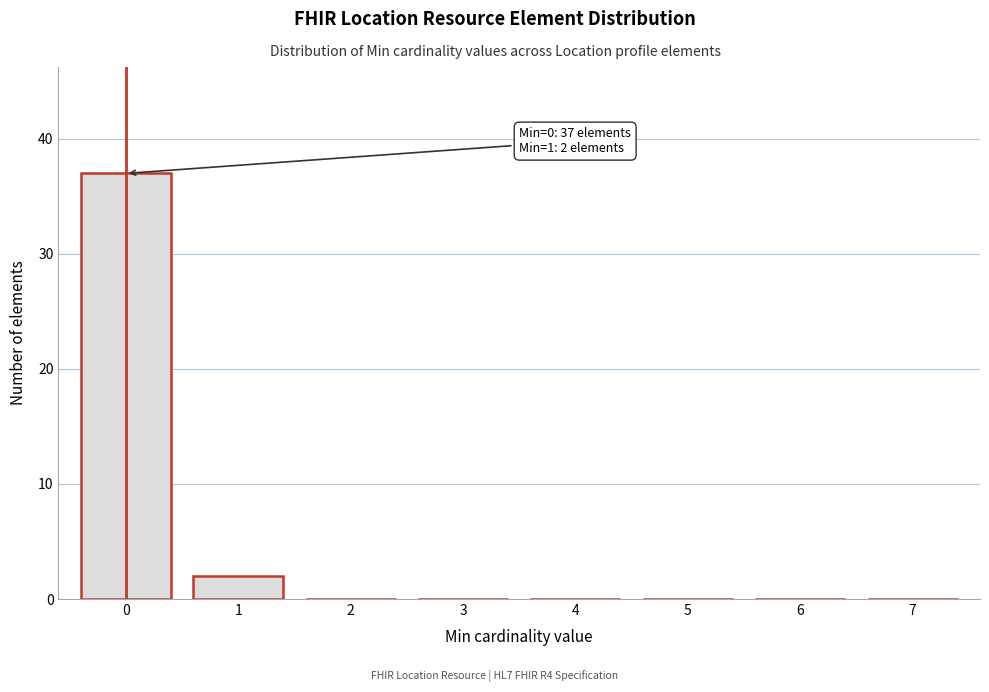

Reading left to right, transcribe all the data shown in this chart.

0=37	1=2	2=0	3=0	4=0	5=0	6=0	7=0